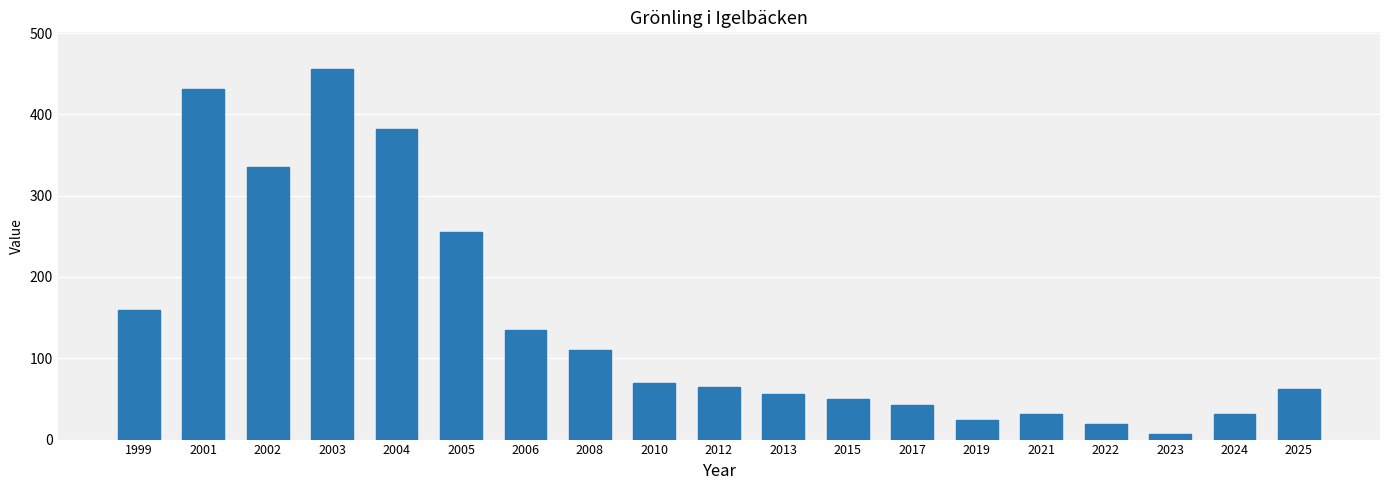

Reading left to right, what are all the values shown in this chart?

159.1	430.7	335.6	455.3	382.1	255.1	135.2	110.7	69.2	64.7	56.6	50.0	42.4	23.7	31.1	19.3	6.8	31.1	61.9